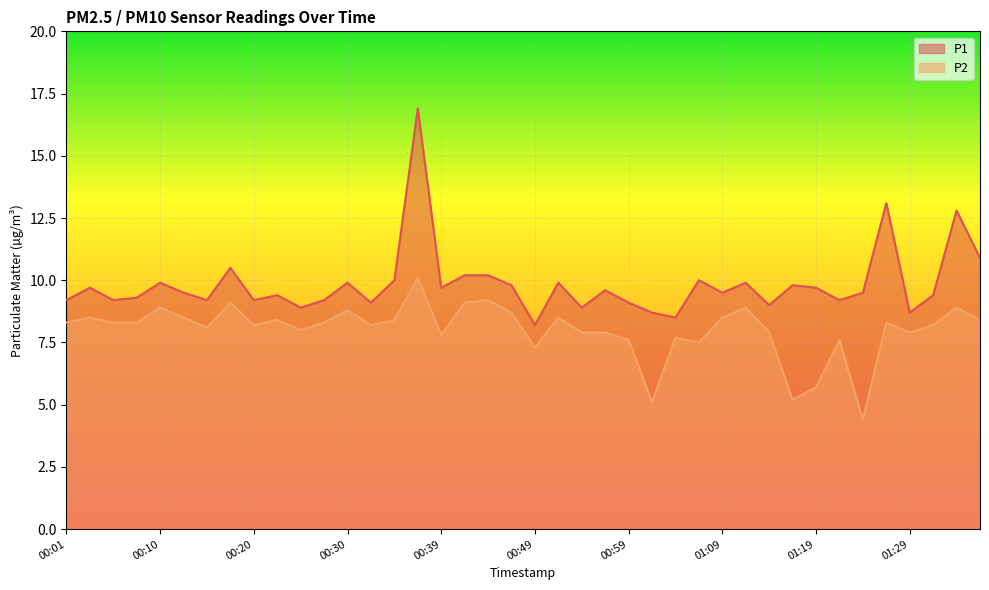

How many interior local peaks does the P1 series have?

13